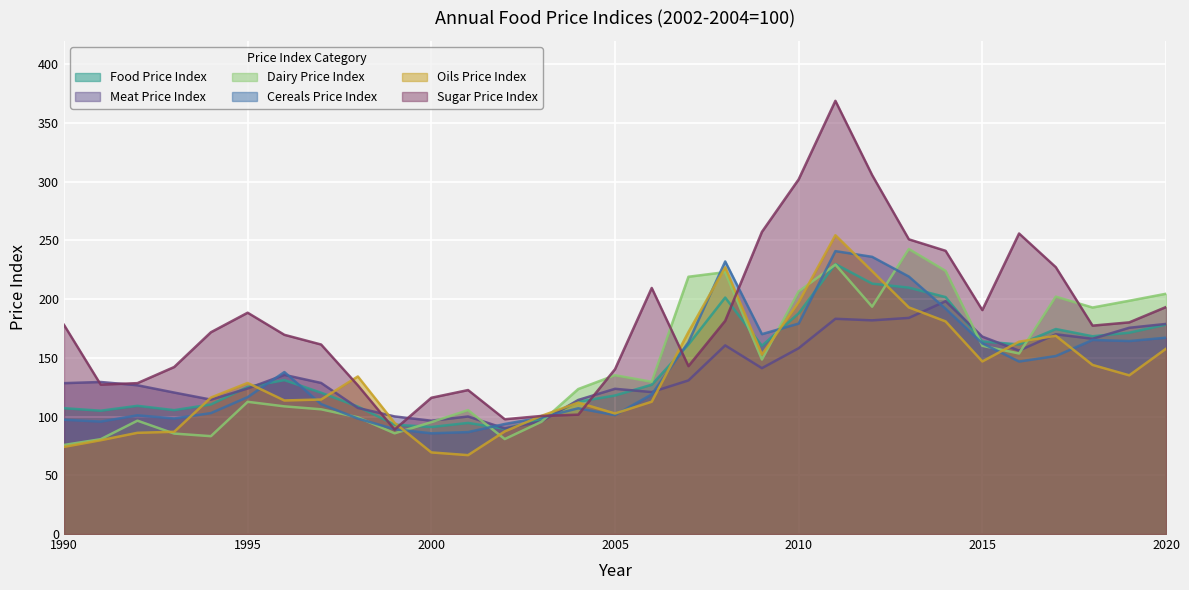

What is the sum of all Sugar Price Index values?

5647.4